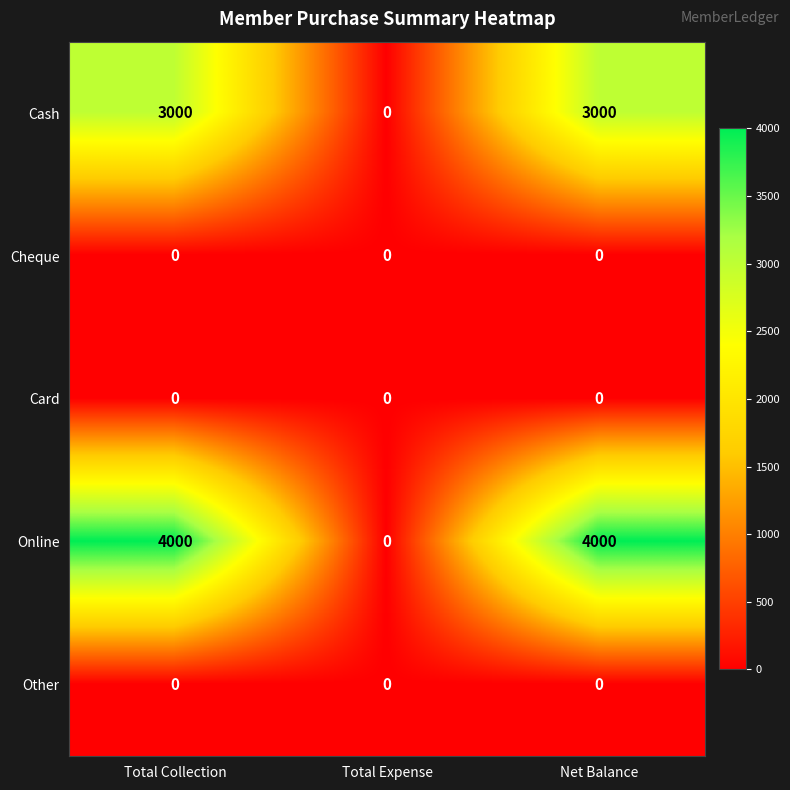

What is the average value of the Cash series?

2000